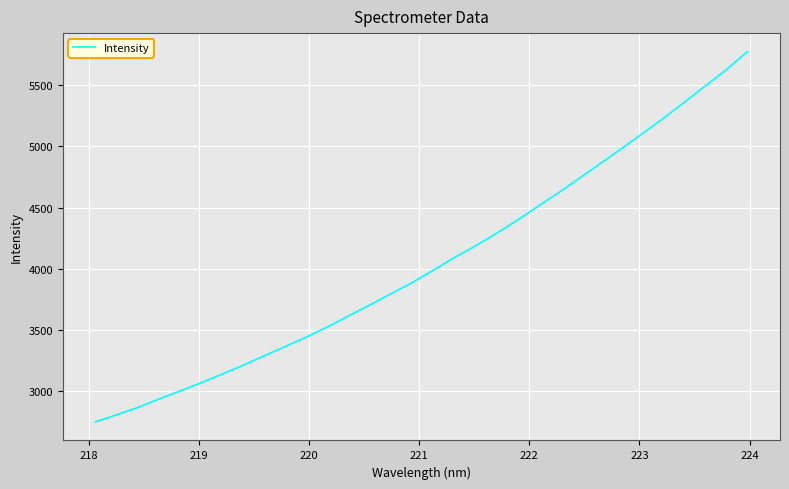

How many series are shown in this chart?

1